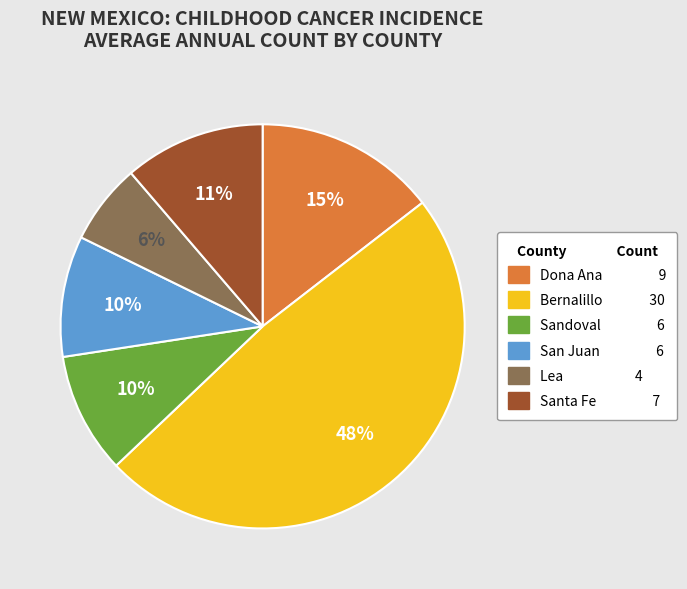

Is there a majority slice in this chart?

No